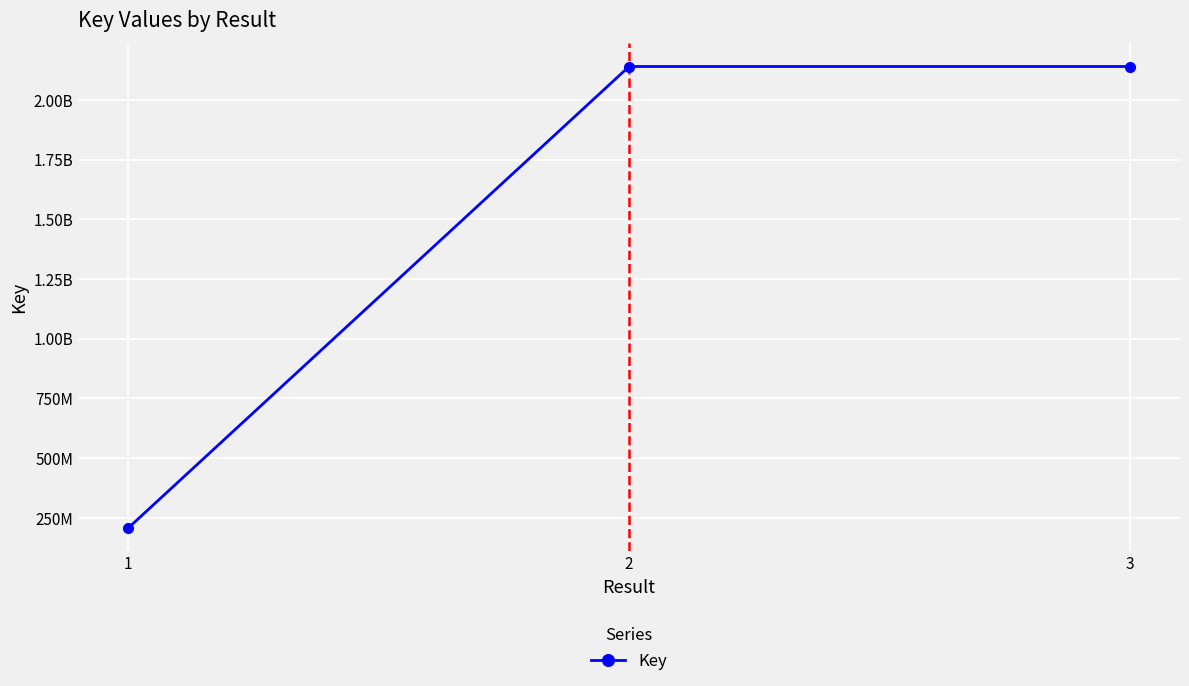

What is the approximate value at 2, to the nearest 50?

2140073700